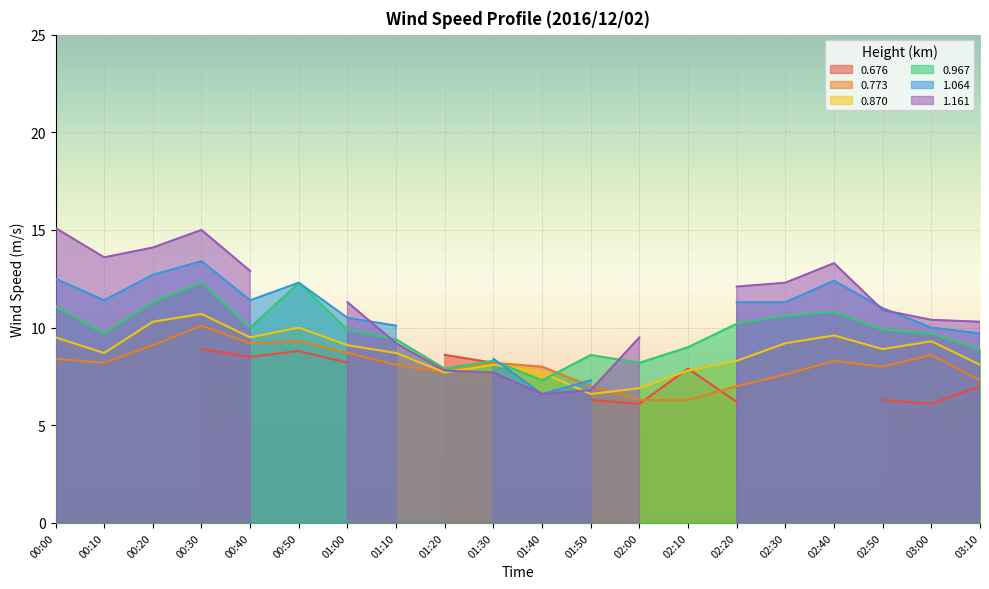

What is the value of the 0.967 point at the 2nd from the left?

9.7